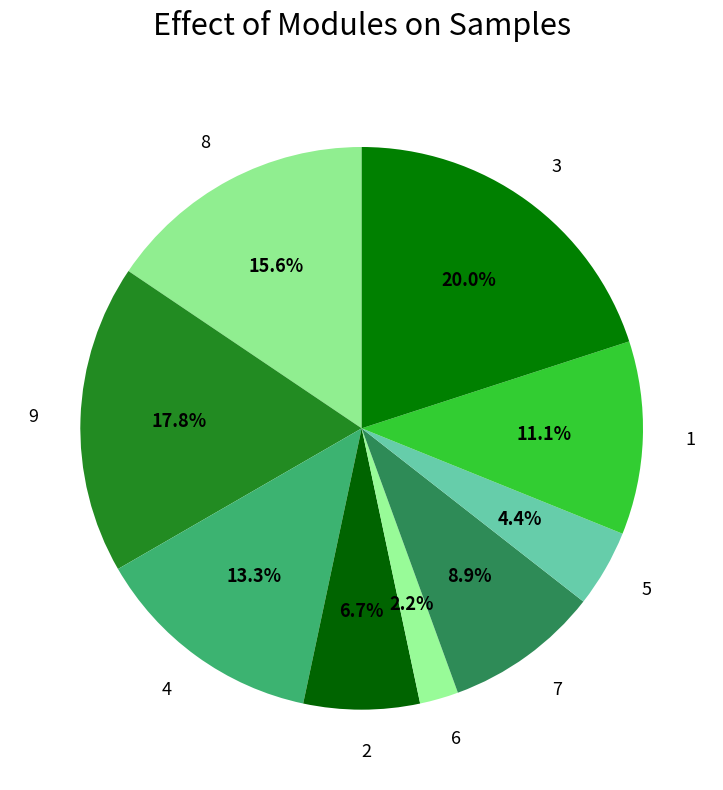

Which has a higher value, 1 or 4?

4